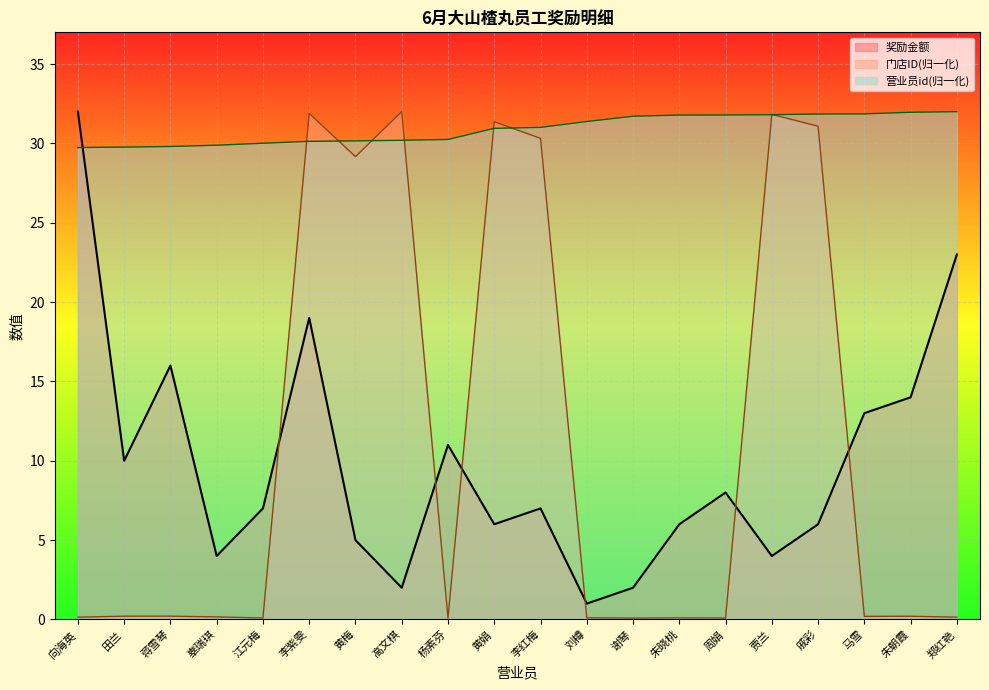

Which series ends up on top after the final intersection of 奖励金额 and 门店ID?

奖励金额